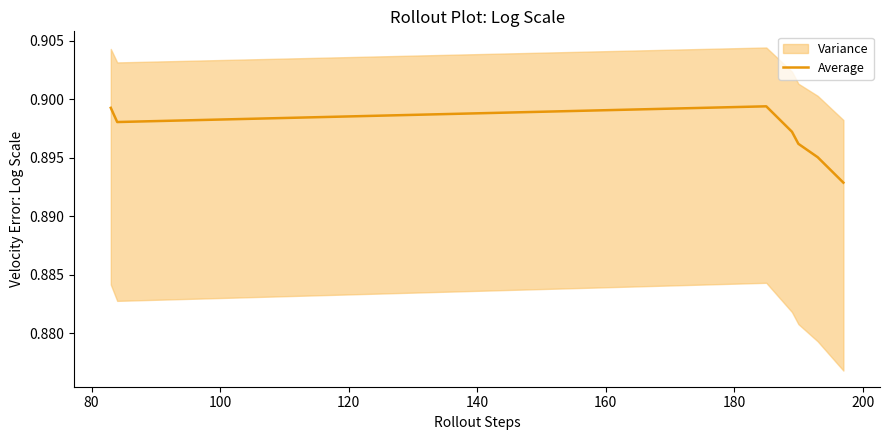

How many lines are shown in the chart?

1